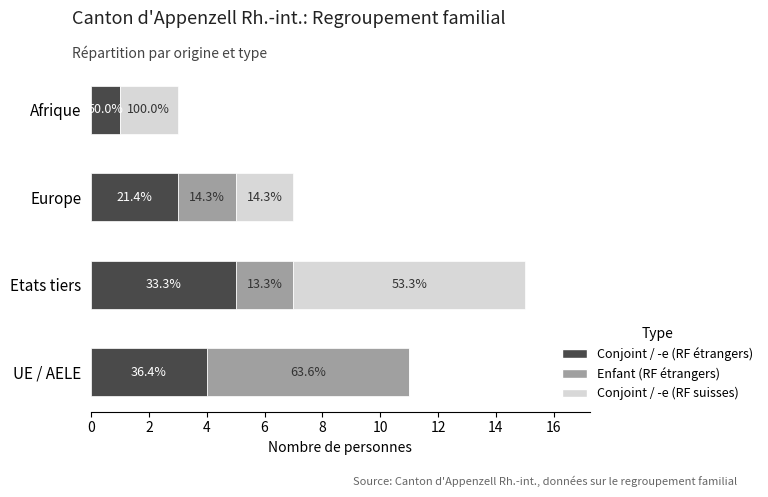

What is the value of the Enfant (RF étrangers) bar at the 3rd from the left?

2